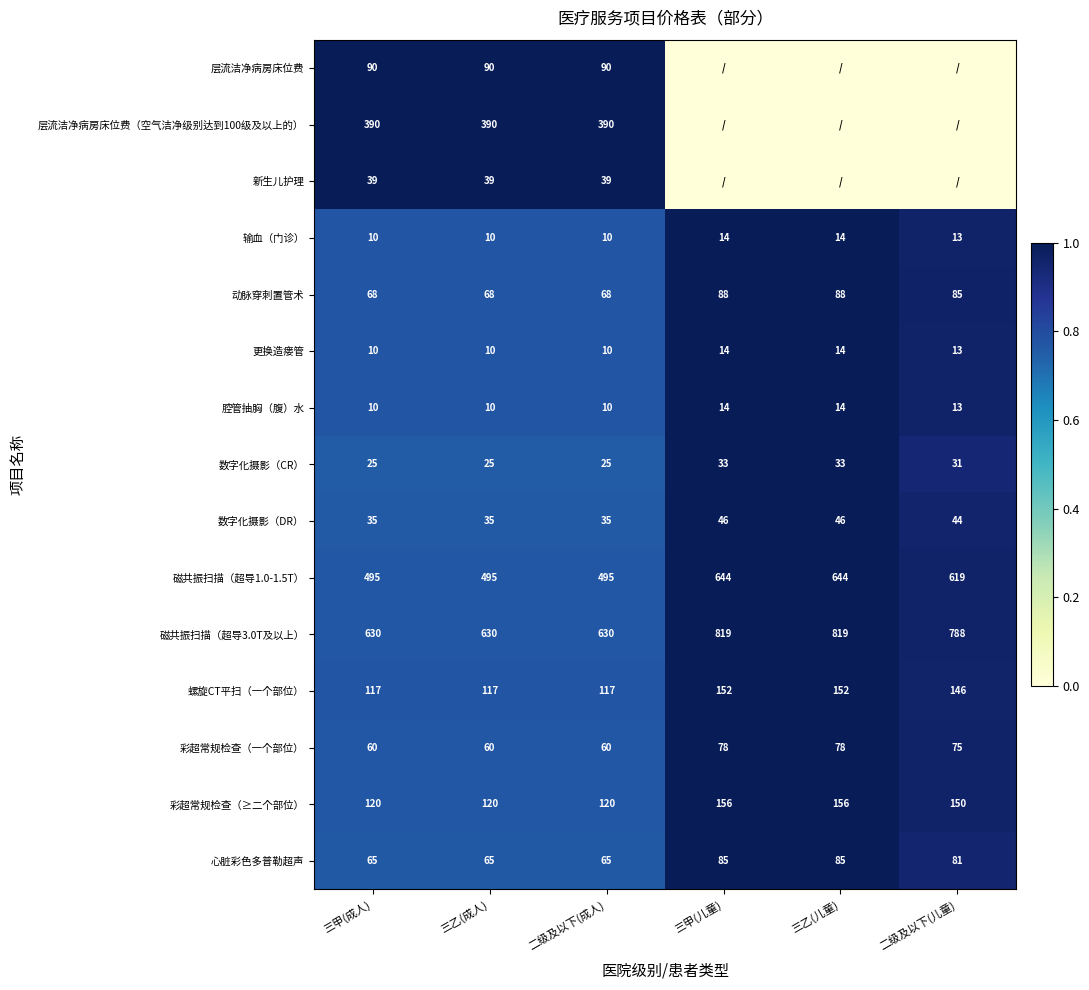

True or false: 心脏彩色多普勒超声 has a value of 0.4 at 二级及以下(儿童).

False